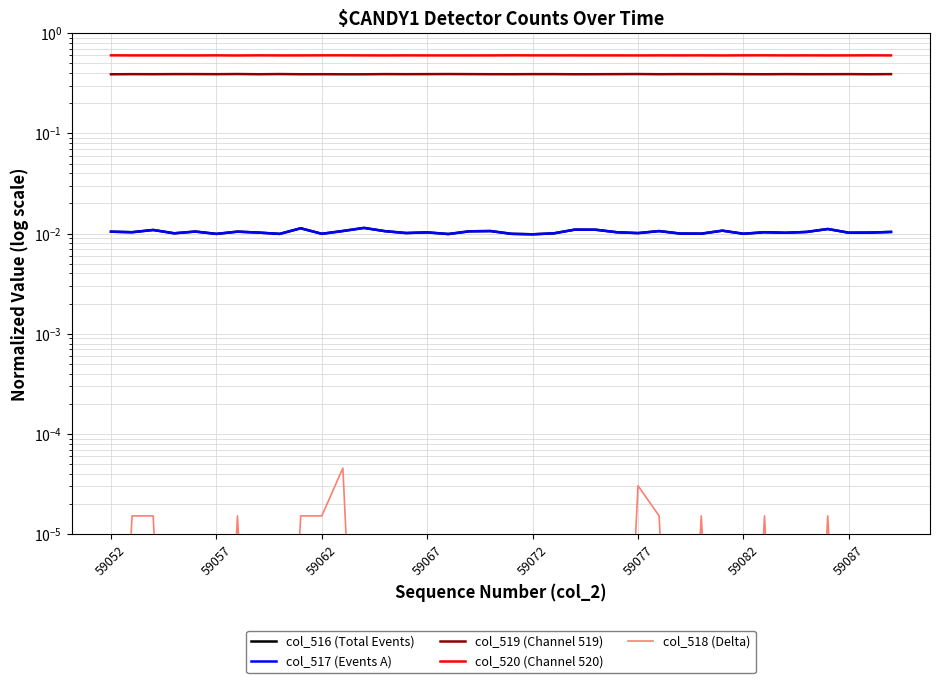

What is the highest value of the col_519 (Channel 519) series?

0.4